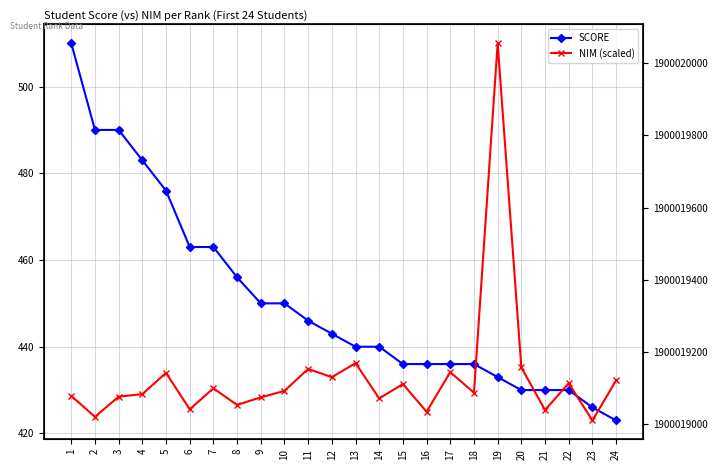

True or false: SCORE and NIM (scaled) intersect in this chart.

True